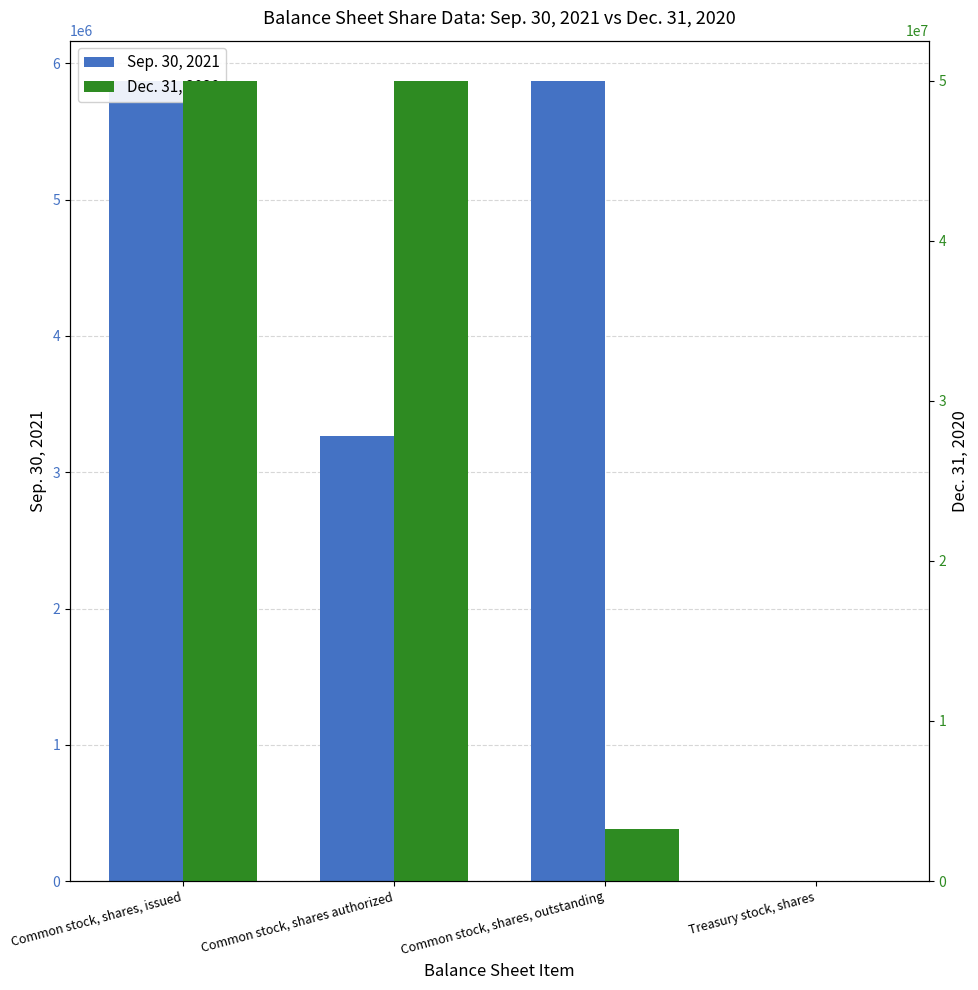

The value of Sep. 30, 2021 at Common stock, shares authorized is 3265740. True or false?

True